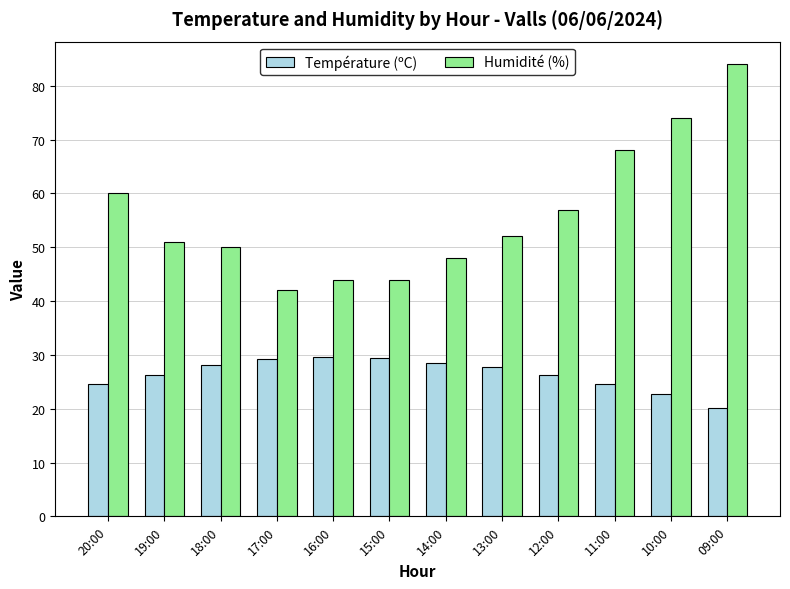

Which series has the largest range (max minus min)?

Humidité (%)